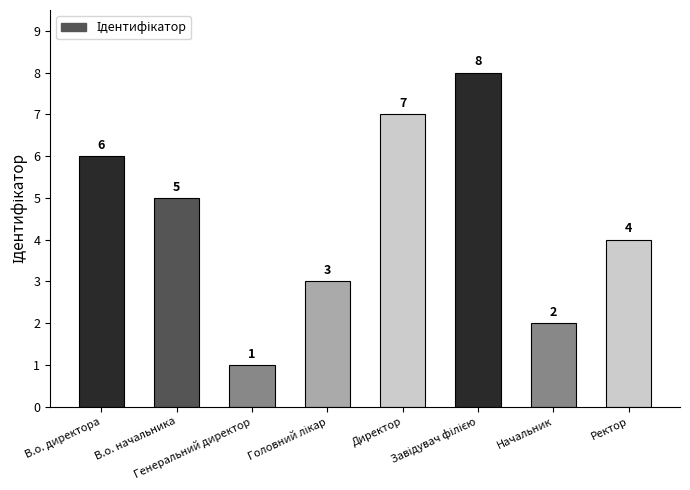

At which label does the data first exceed 5?

В.о. директора